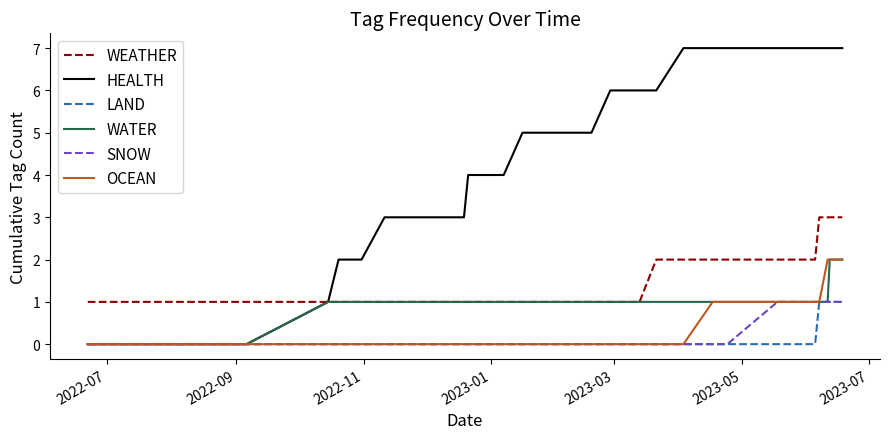

Which series has the widest spread of values?

HEALTH